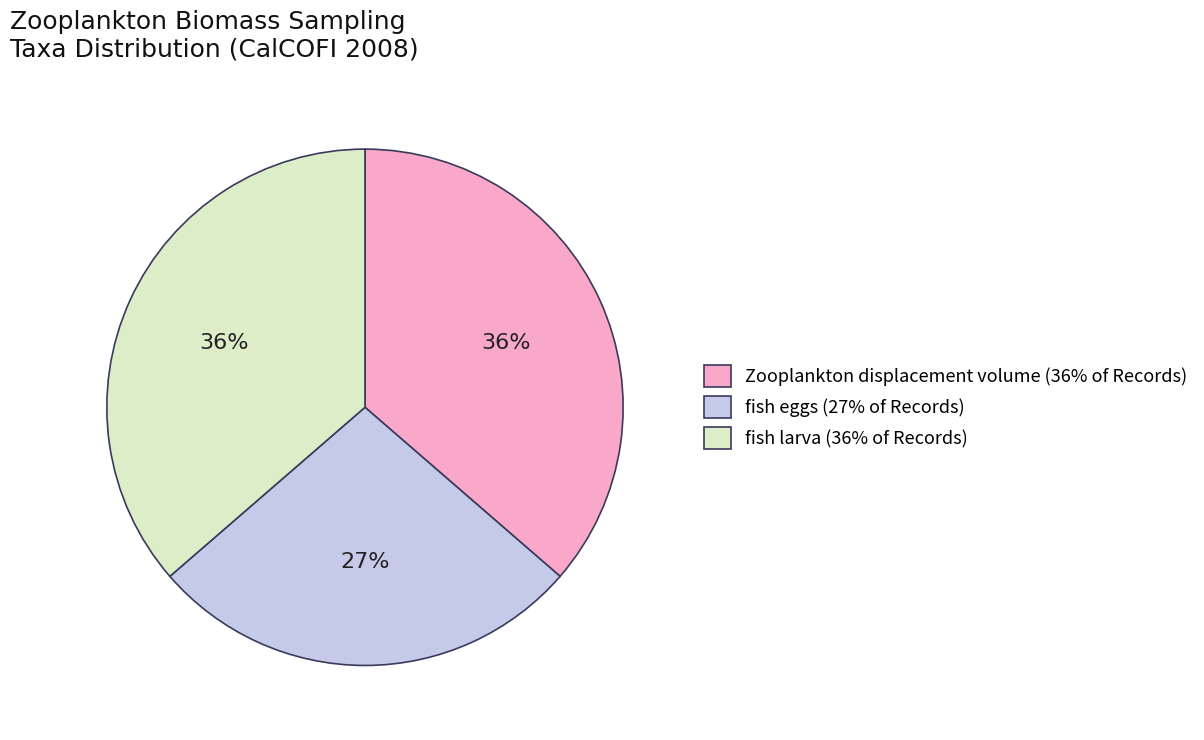

Does any single category account for the majority?

No